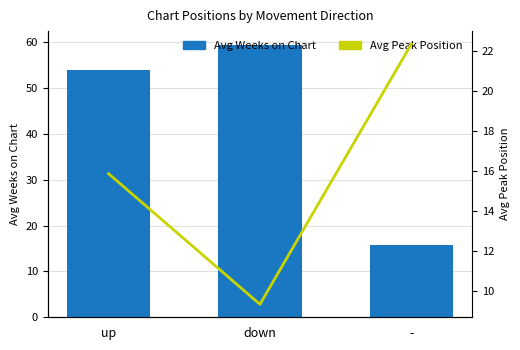

At how many categories does at least one series exceed 47?

2